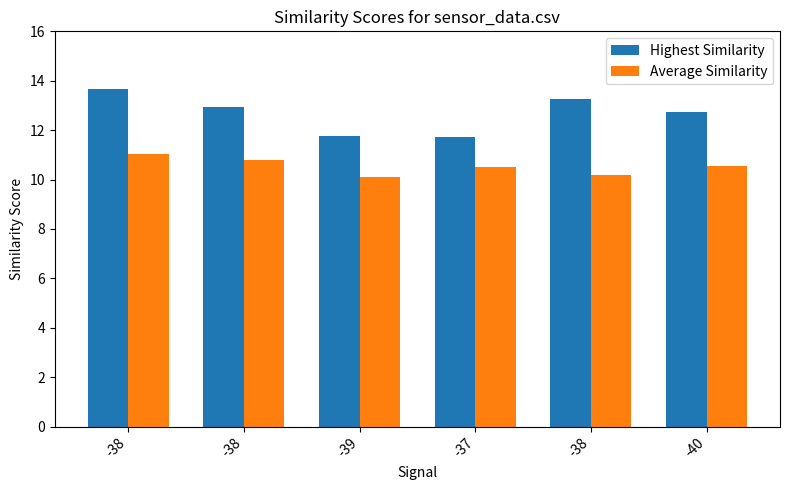

At which category is the sum across all series the highest?

-38